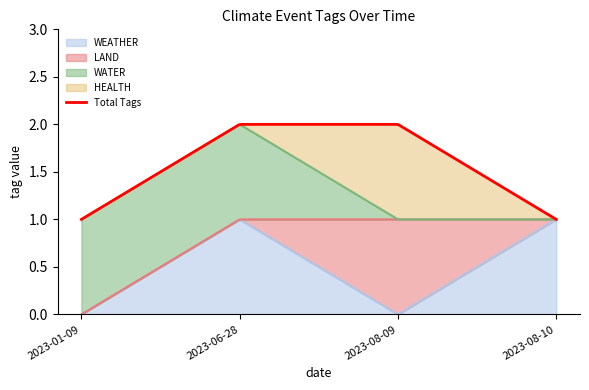

Between 2023-01-09 and 2023-08-10, which series saw the biggest shift?

WEATHER